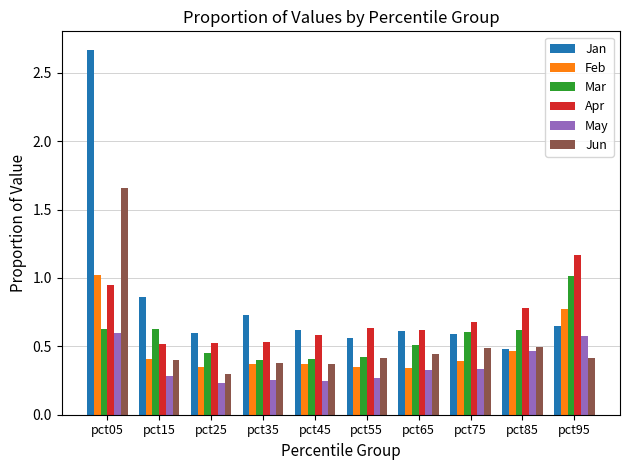

Which series has the widest spread of values?

Jan